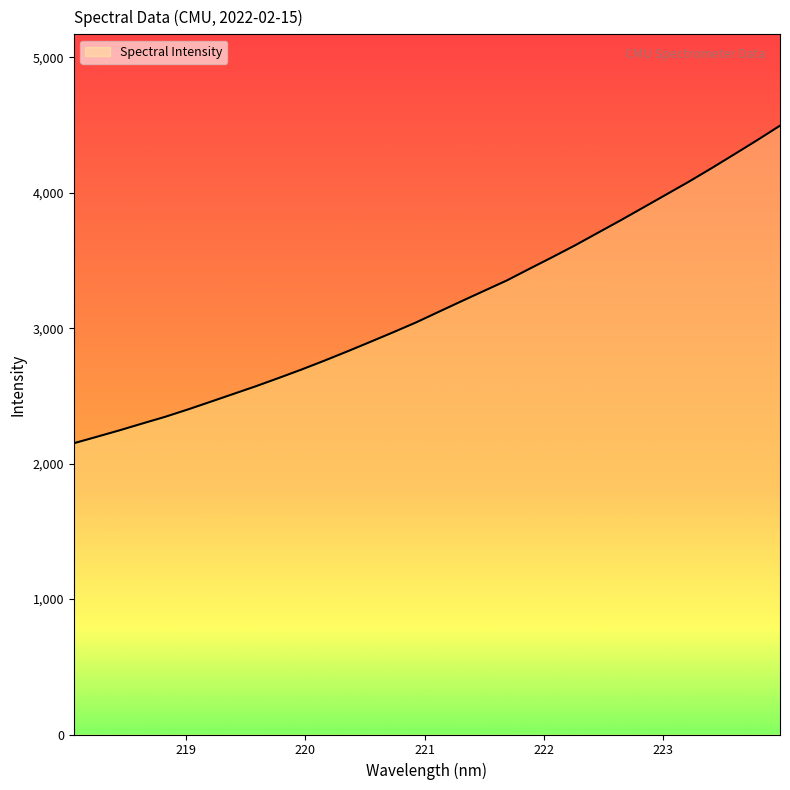

What is the smallest value displayed?

2150.8